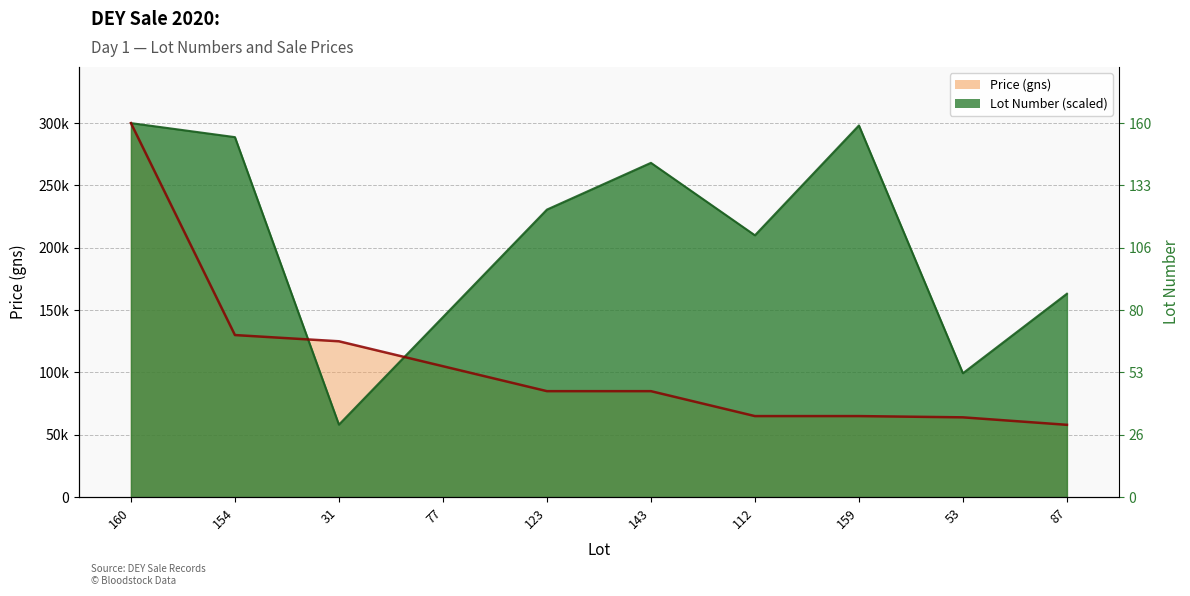

Reading right to left, extract all data points from this chart.

58000	64000	65000	65000	85000	85000	105000	125000	130000	300000